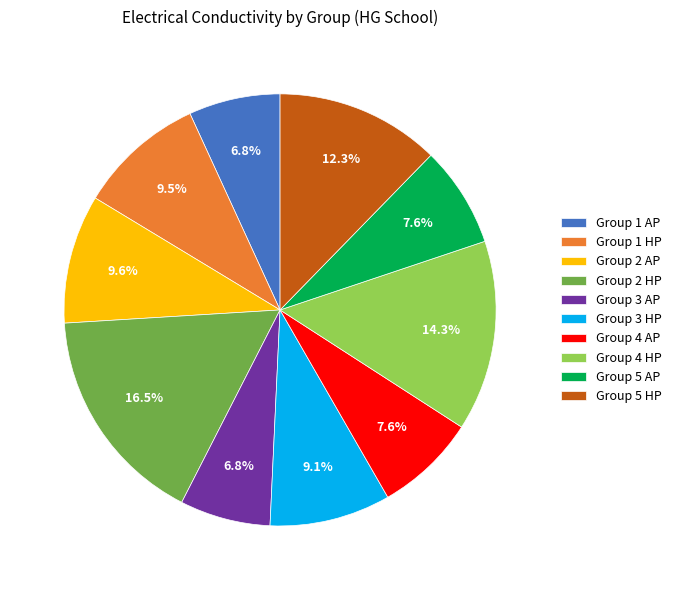

To the nearest percent, what portion does Group 1 AP represent?

7%